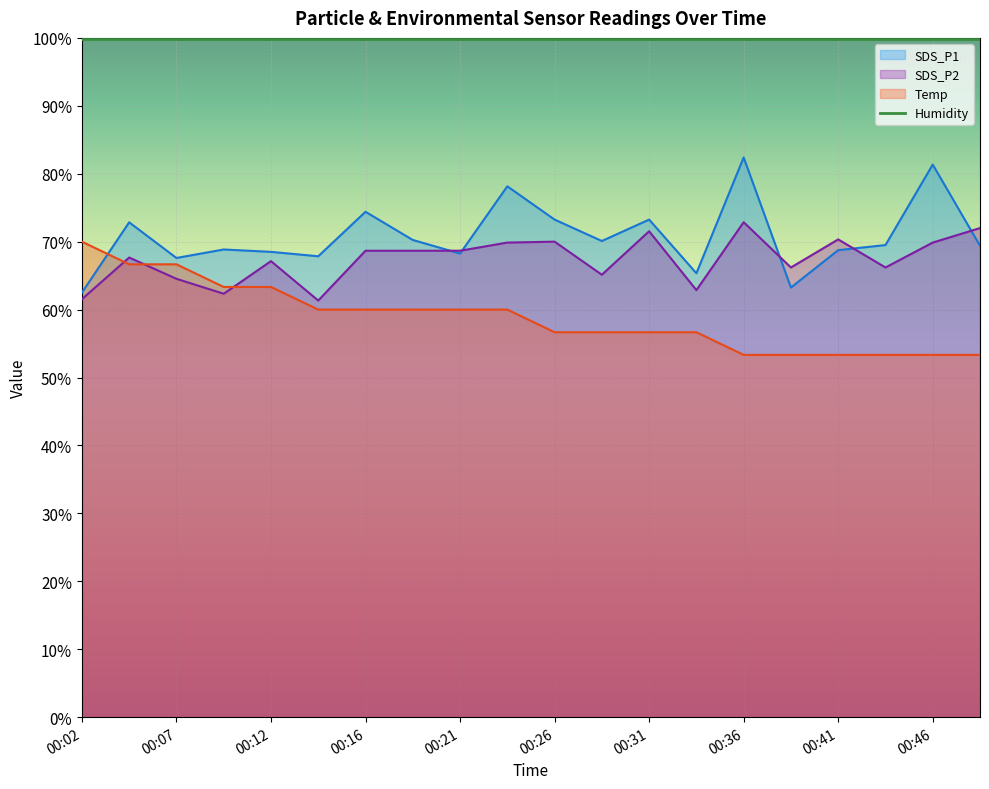

What is the spread (max minus min) of values at 00:04?

6.2